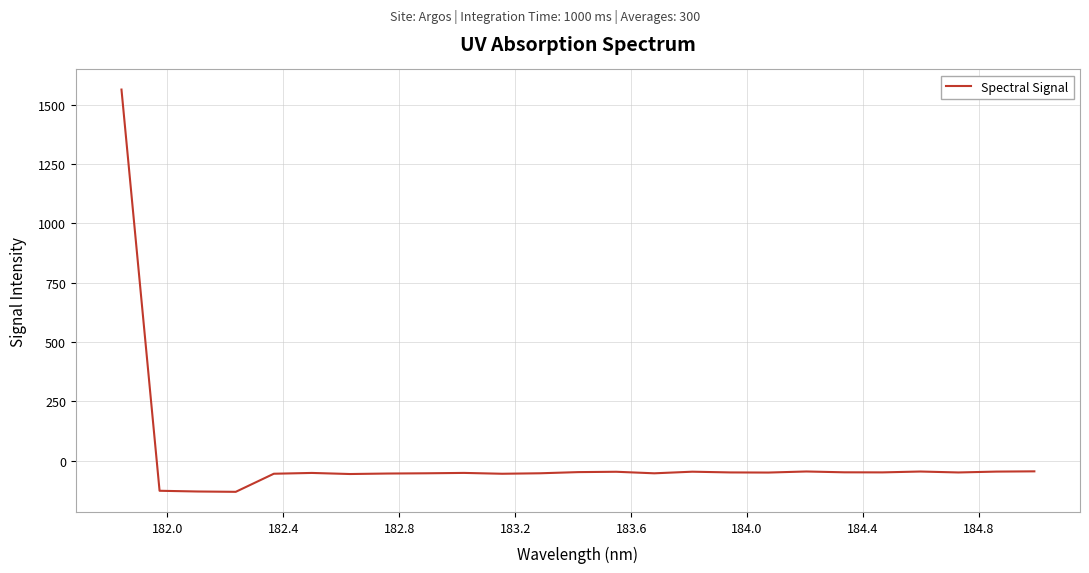

What is the difference between the maximum and minimum values?

1695.5